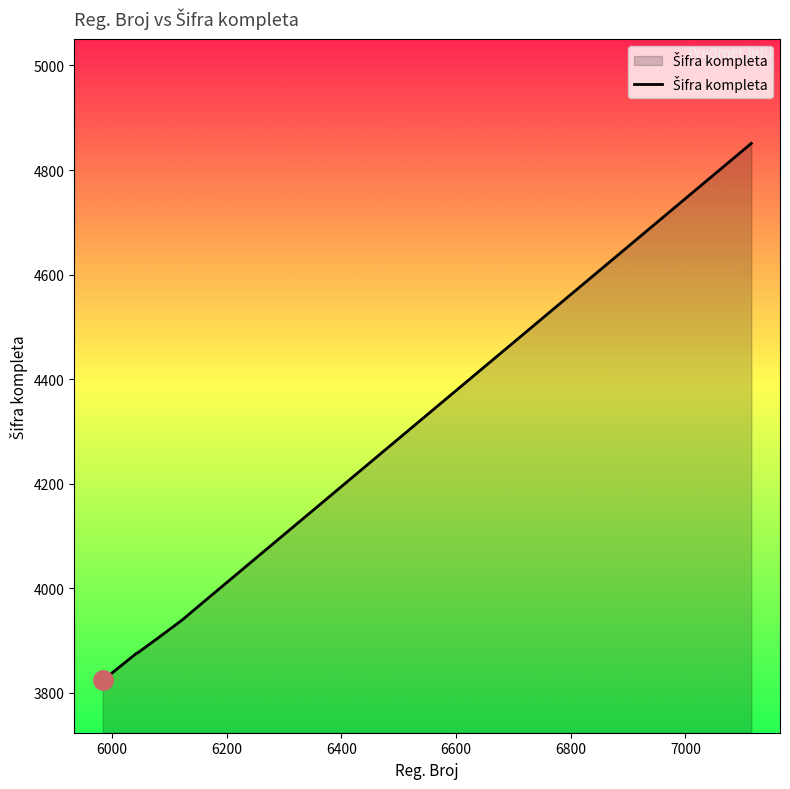

What is the greatest value displayed?

4851